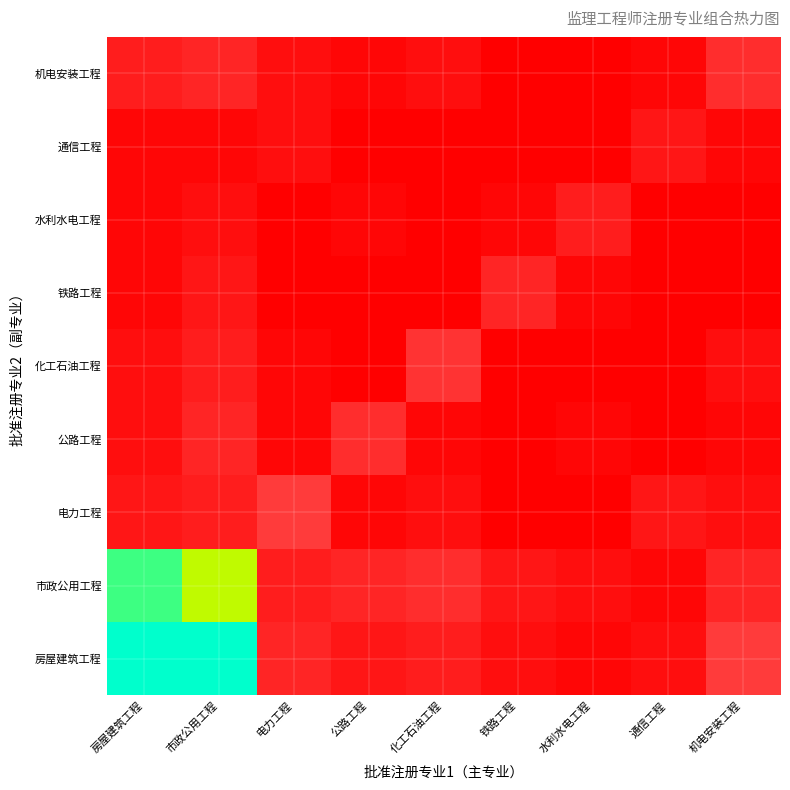

What is the difference between the 电力工程 values at 房屋建筑工程 and 机电安装工程?

1